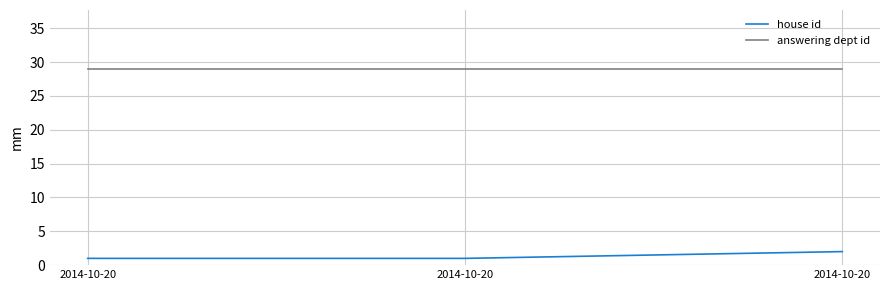

What is the difference between the highest and lowest values at 2014-10-20?

28